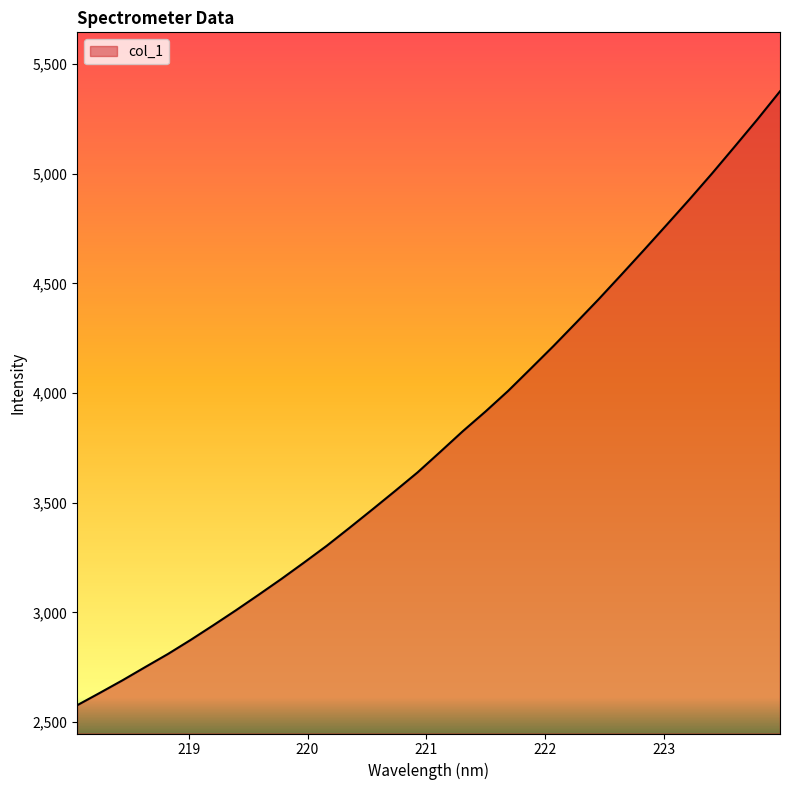

What is the smallest value displayed?

2576.5